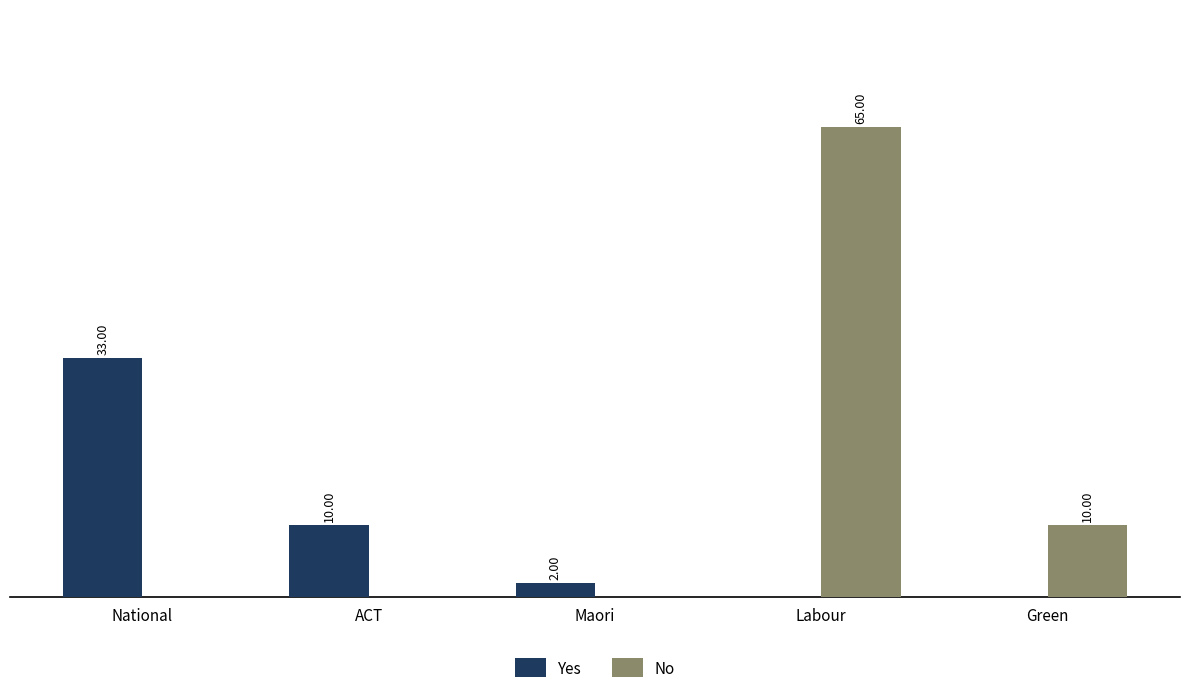

At which label is Yes closest to 16?

ACT